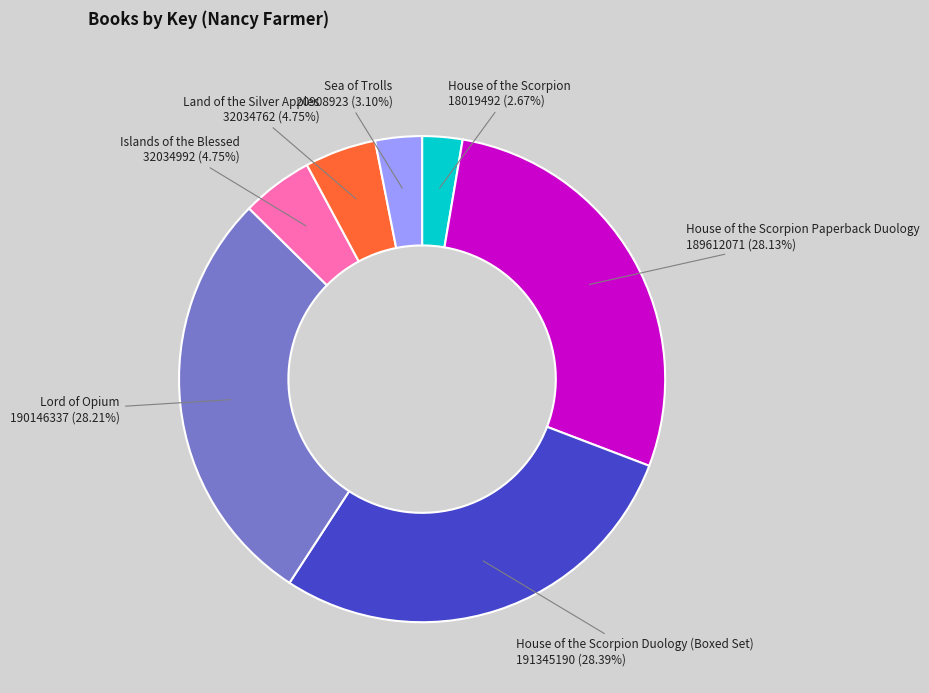

Is there any slice that represents more than half of the pie?

No